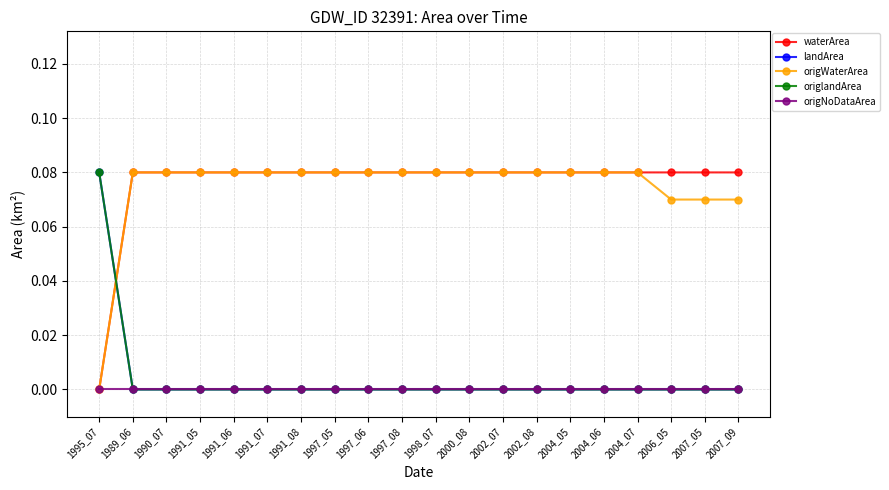

At which category does the chart reach its minimum across all series?

1995_07